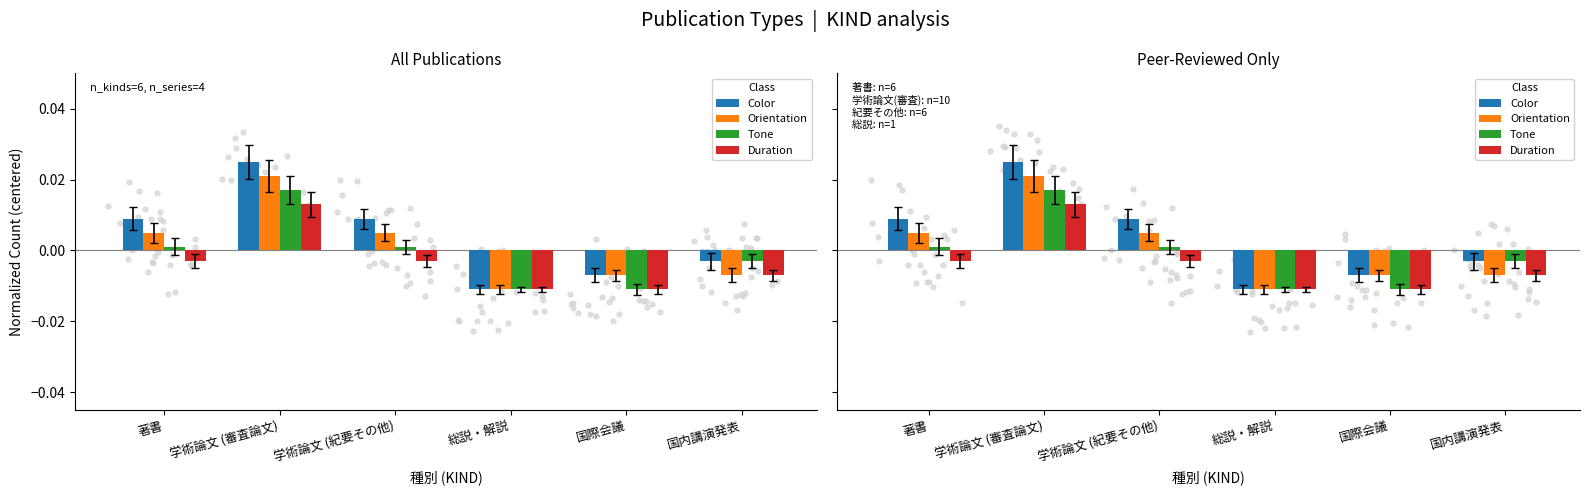

Which series reaches the maximum Y coordinate?

Color